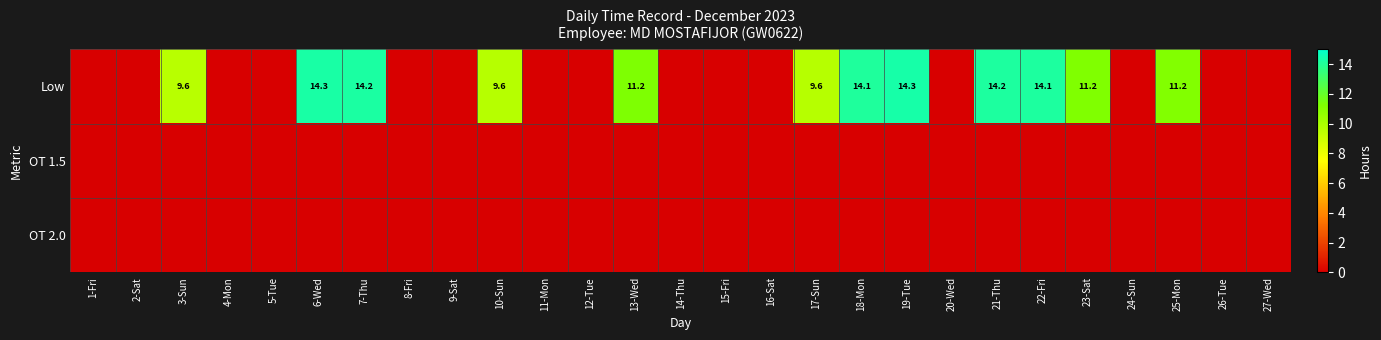

The Low series shows 14.3 at 6-Wed. True or false?

True